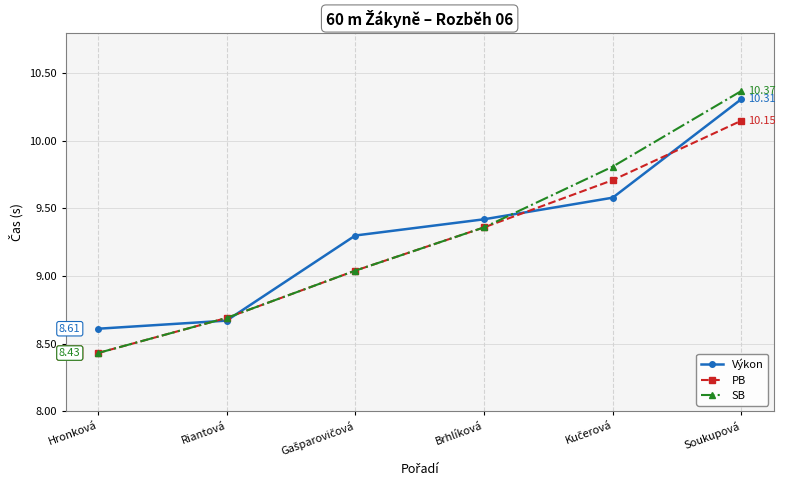

What is the label of the 5th point from the right?

Riantová